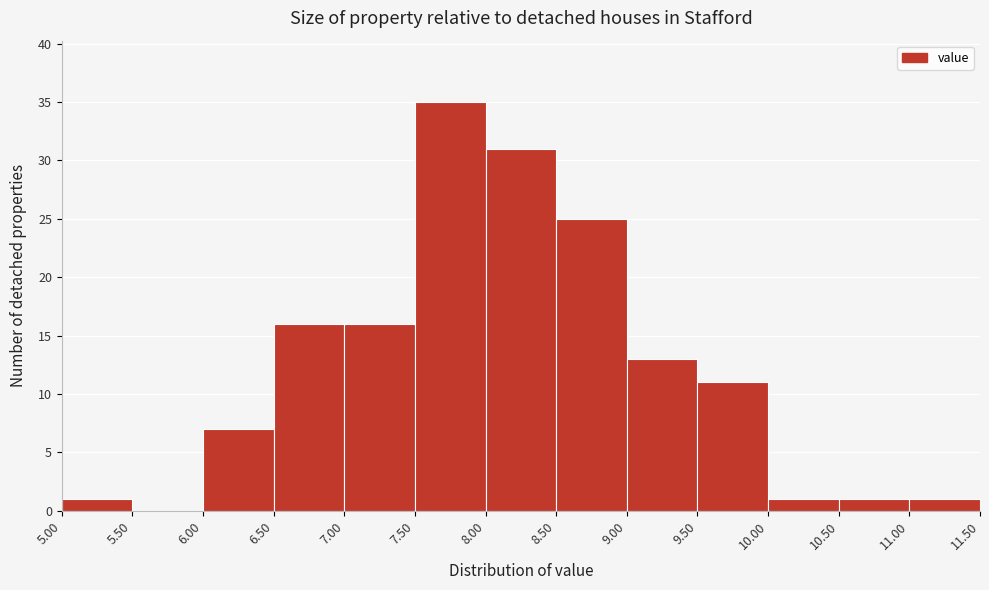

How tall is the bar that spans 9.00 to 9.50 on the x-axis? The values are not printed on the chart, so give them approximately, as read against the axis.

13